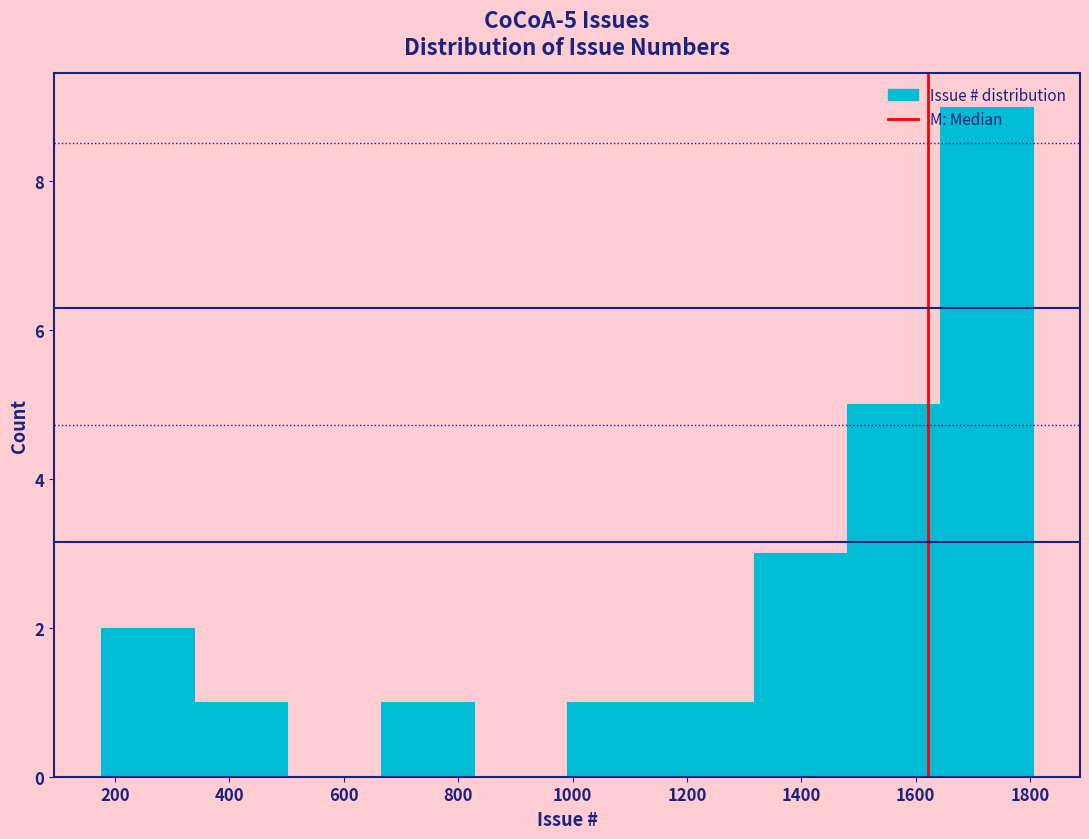

Which range on the x-axis has the tallest bar?

1640 to 1800